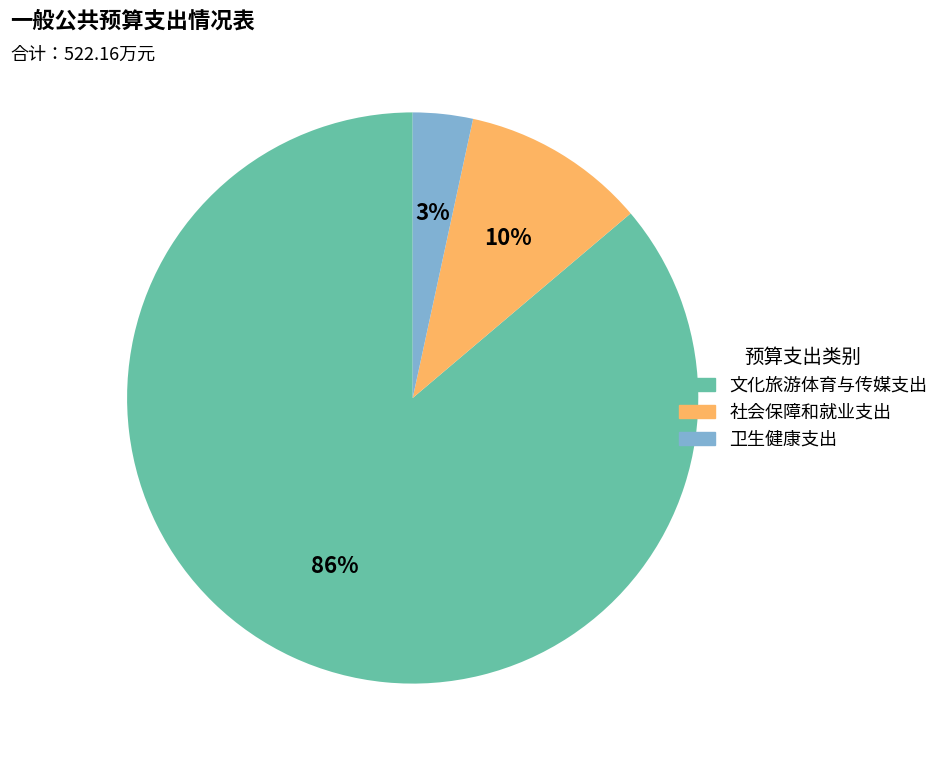

What percentage is the 社会保障和就业支出 slice, to the nearest percent?

10%